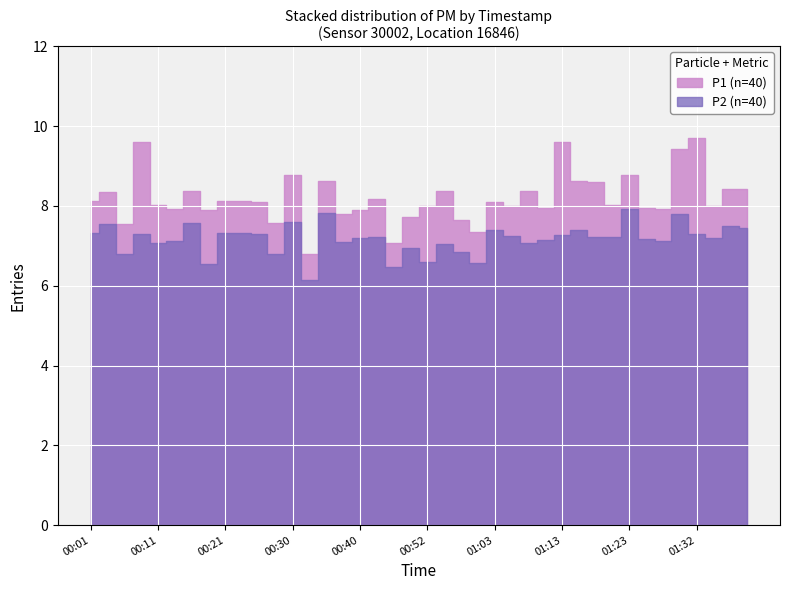

List the series in order of their peak value, lowest first.

P2, P1